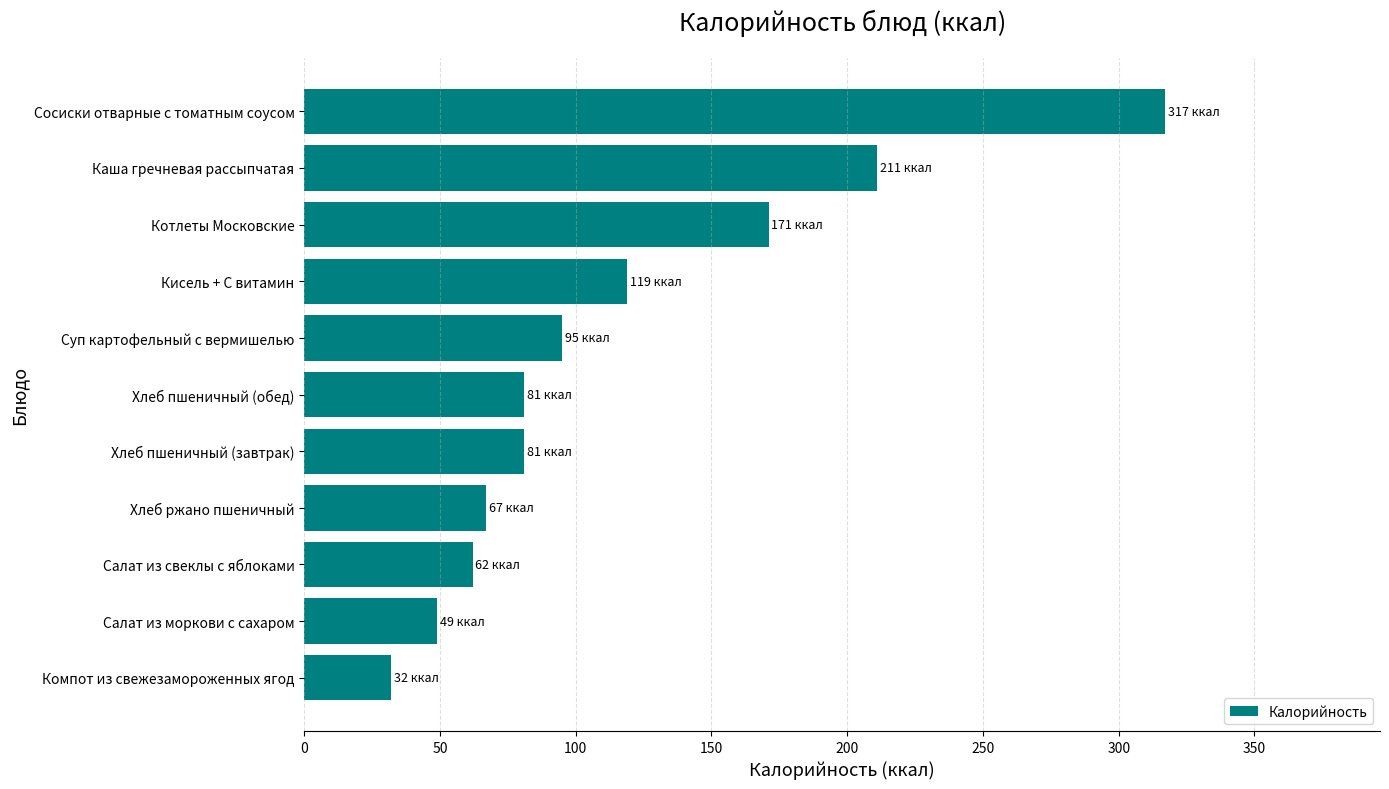

Which label corresponds to the smallest value in the chart?

Компот из свежезамороженных ягод